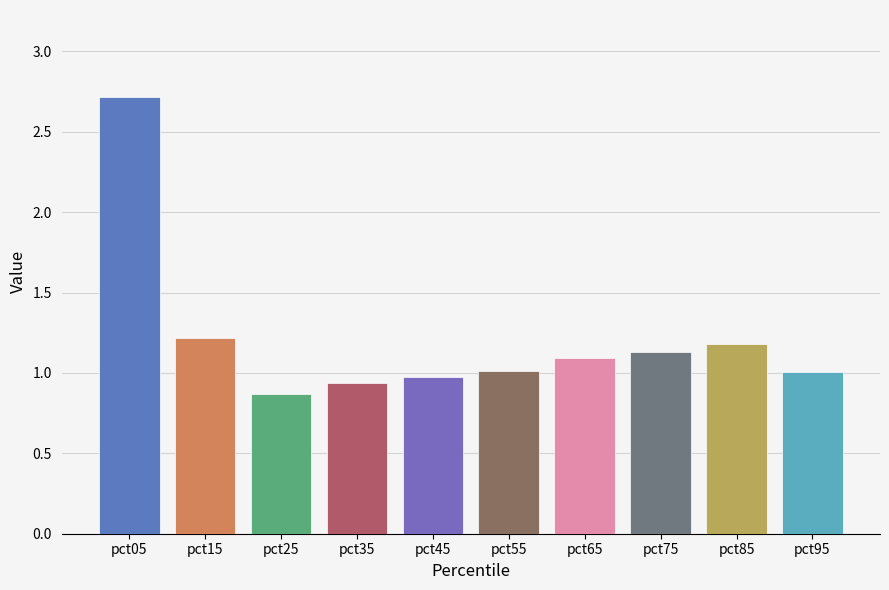

What value does the data have at pct65?

1.1